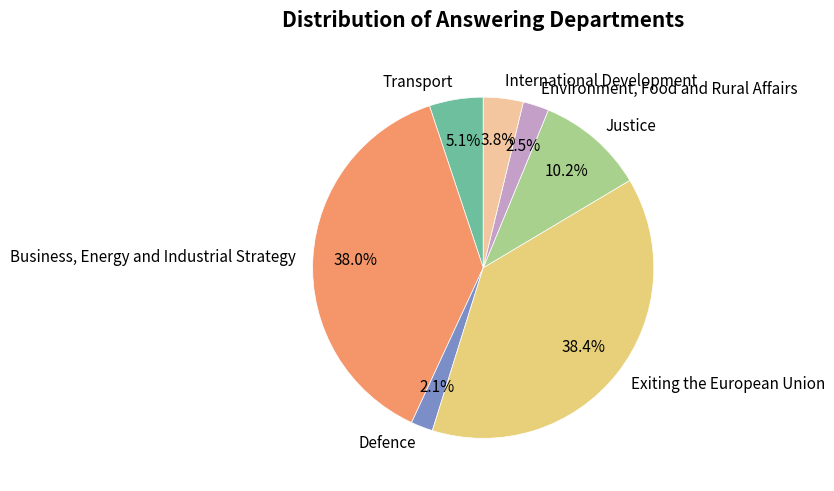

True or false: Defence accounts for 16% of the total.

False